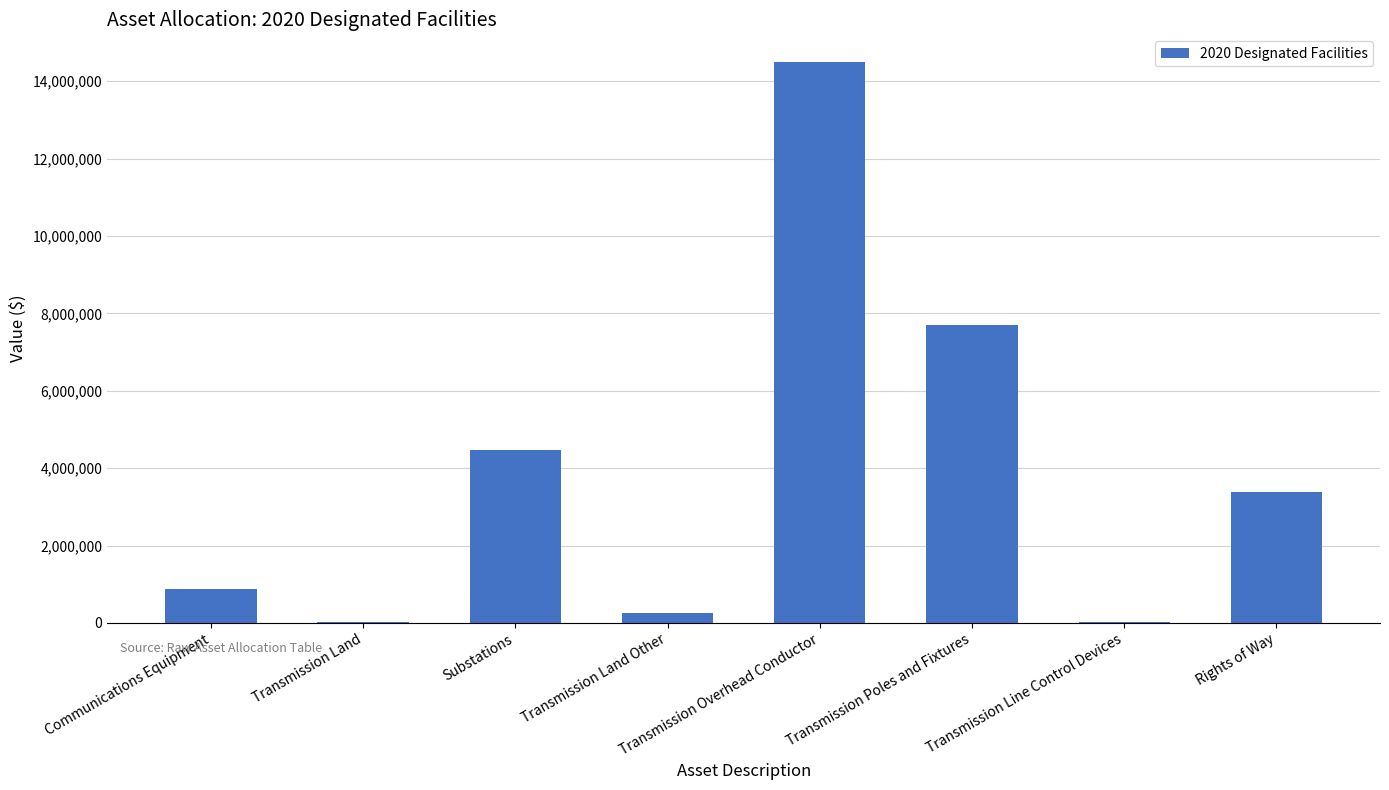

At which label is the value closest to 7252341?

Transmission Poles and Fixtures